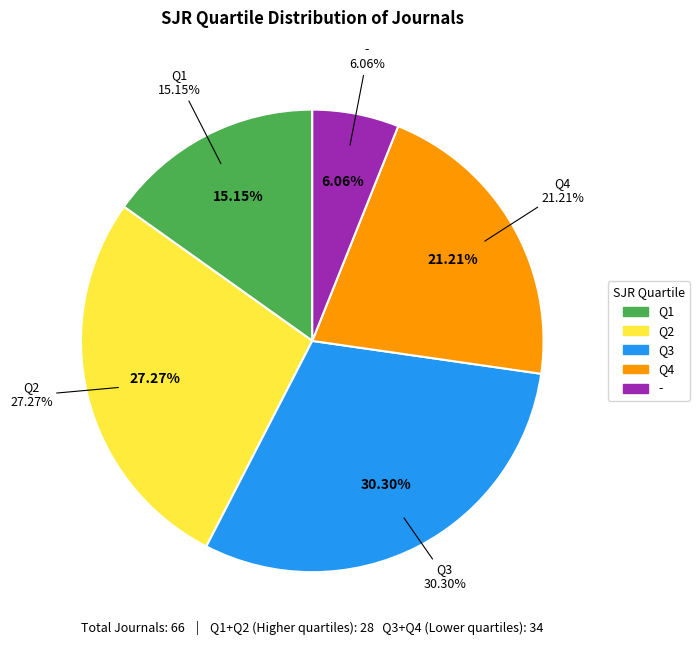

Which slice is the smallest?

-